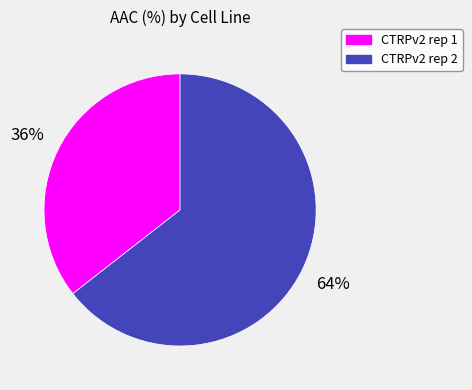

Which slice is the smallest?

CTRPv2 rep 1